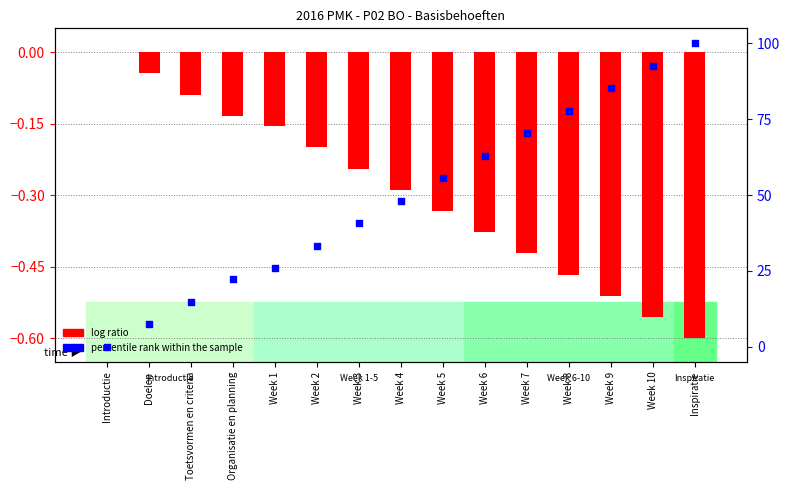

At how many categories does at least one series exceed 72?

4